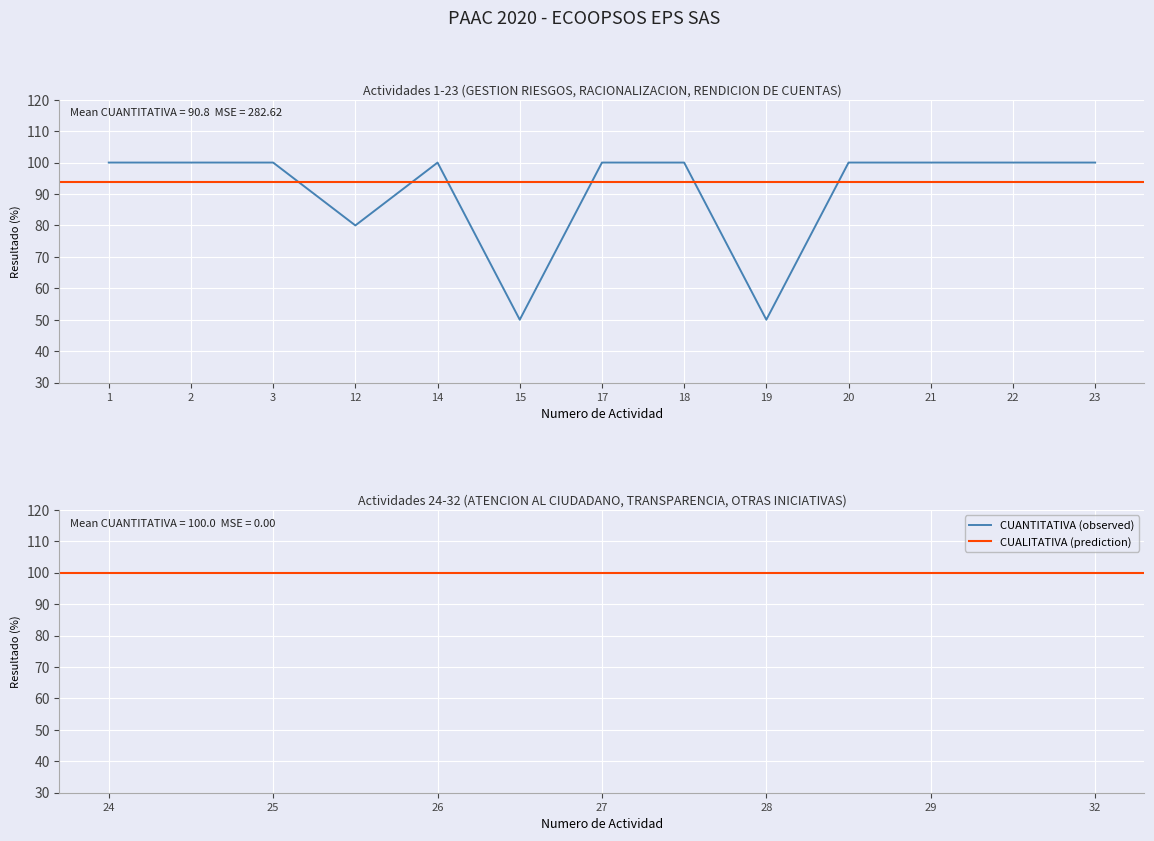

How many times do prediction and observed cross each other?

6